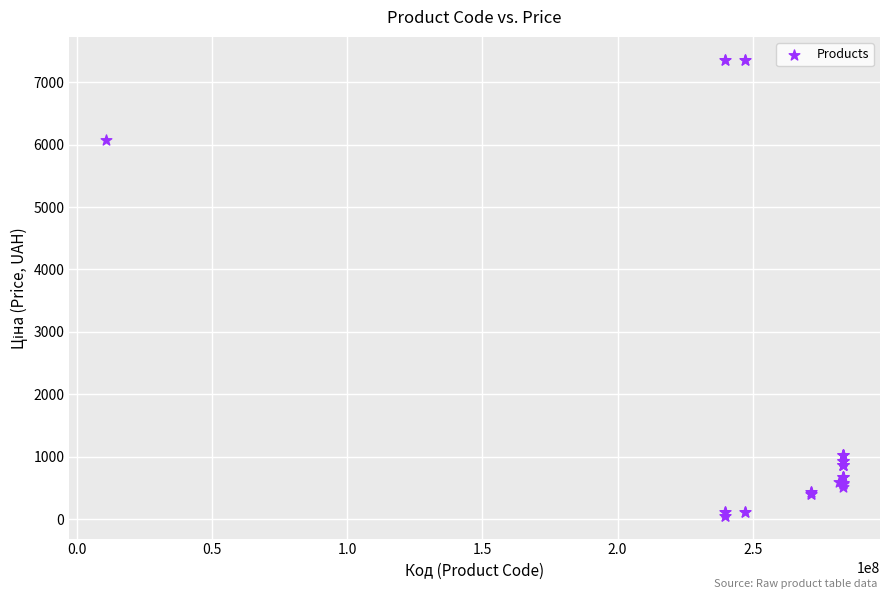

What Y value in the scatter plot is closest to 3707?

6067.2